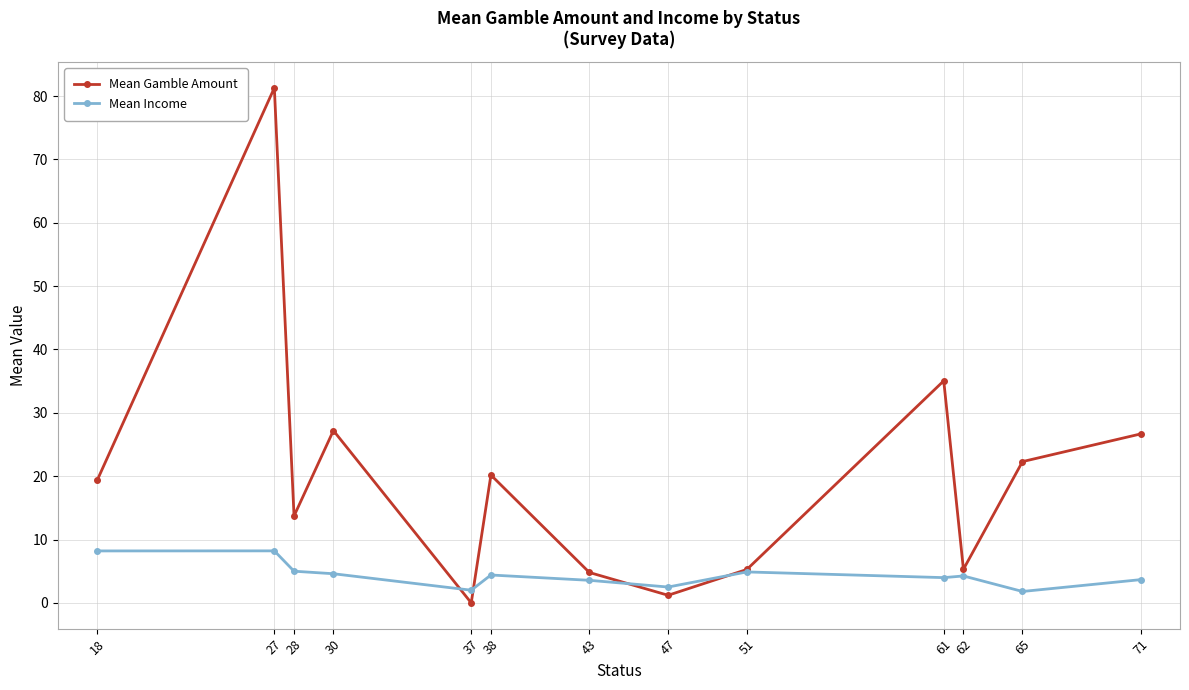

Rank the series by their maximum value, from lowest to highest.

Mean Income, Mean Gamble Amount